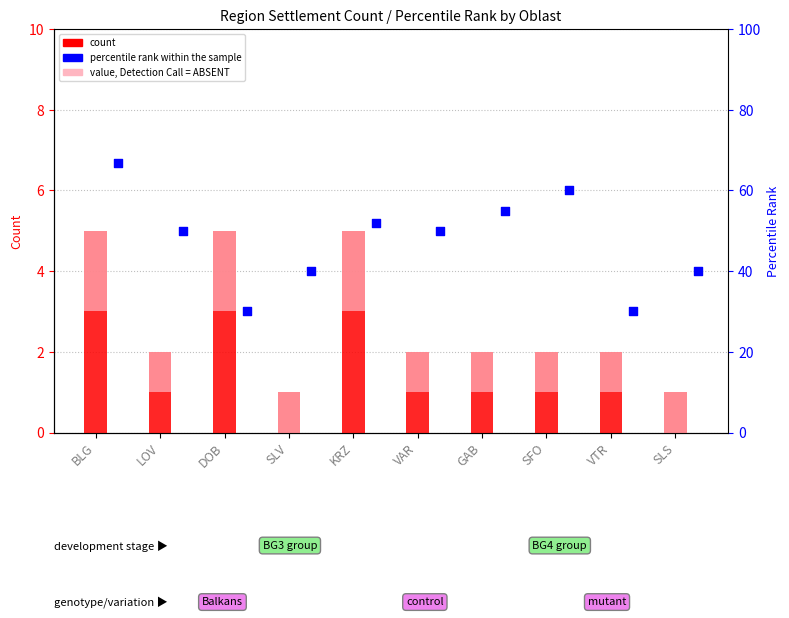

At how many categories does at least one series exceed 5?

10